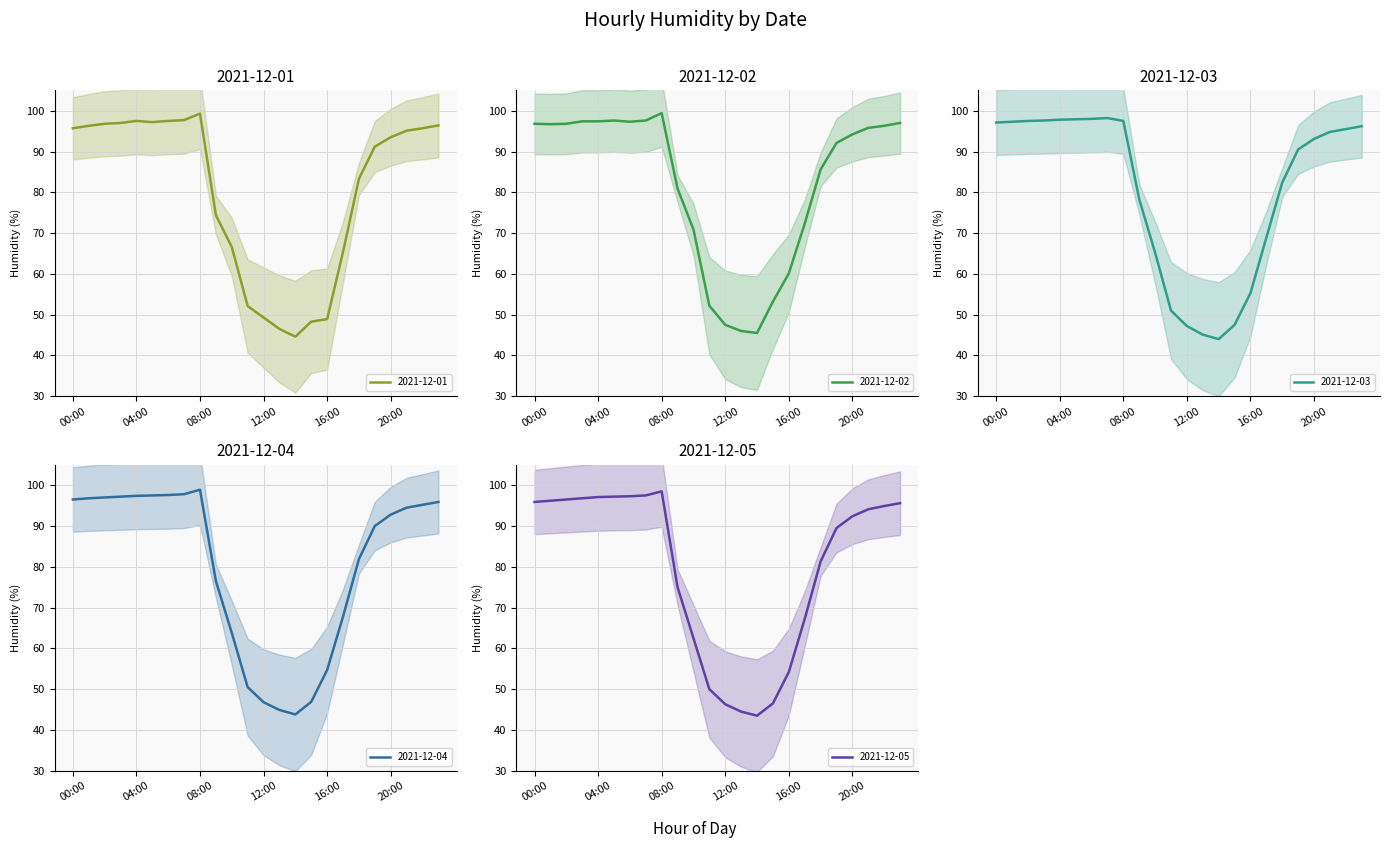

The value of 2021-12-05 at 14:00 is 43.5. True or false?

True